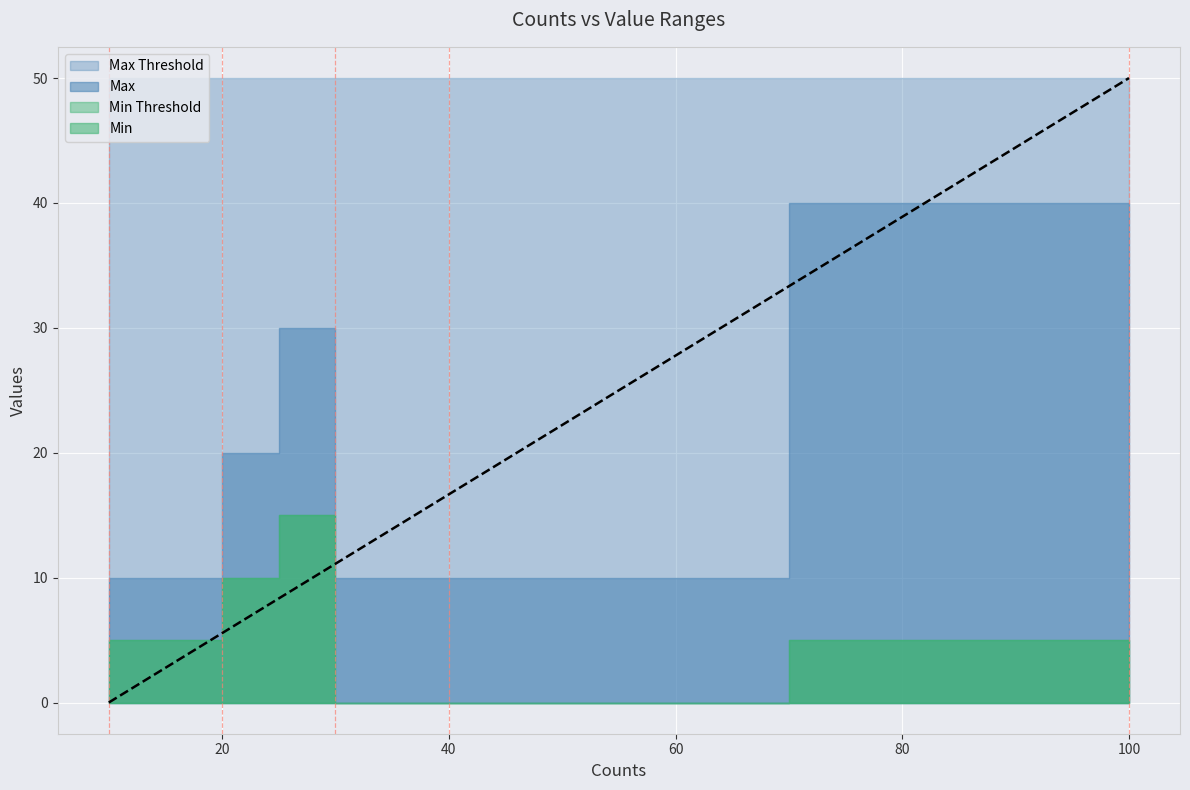

True or false: Max has a value of 10 at 40.

True